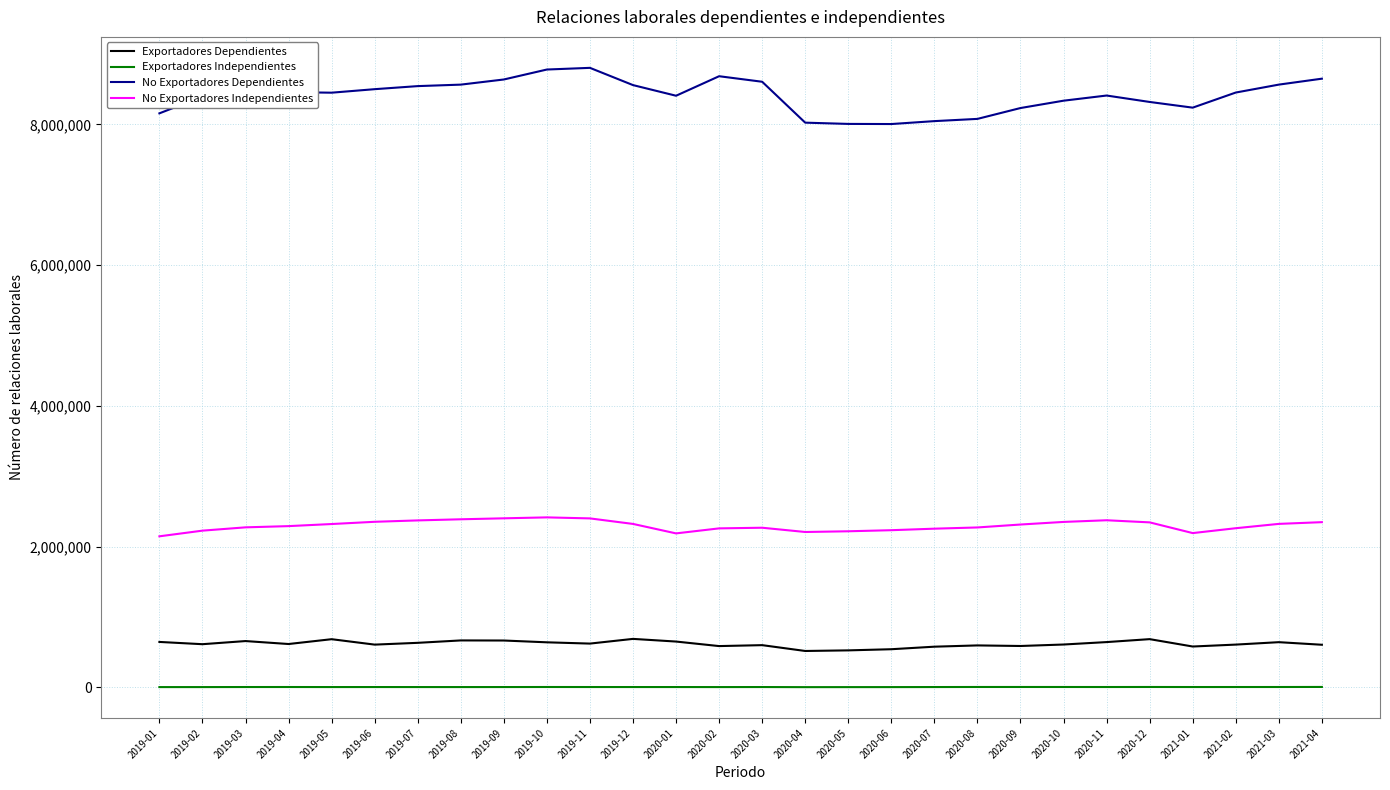

Between 2019-09 and 2020-06, which series saw the biggest shift?

No Exportadores Dependientes